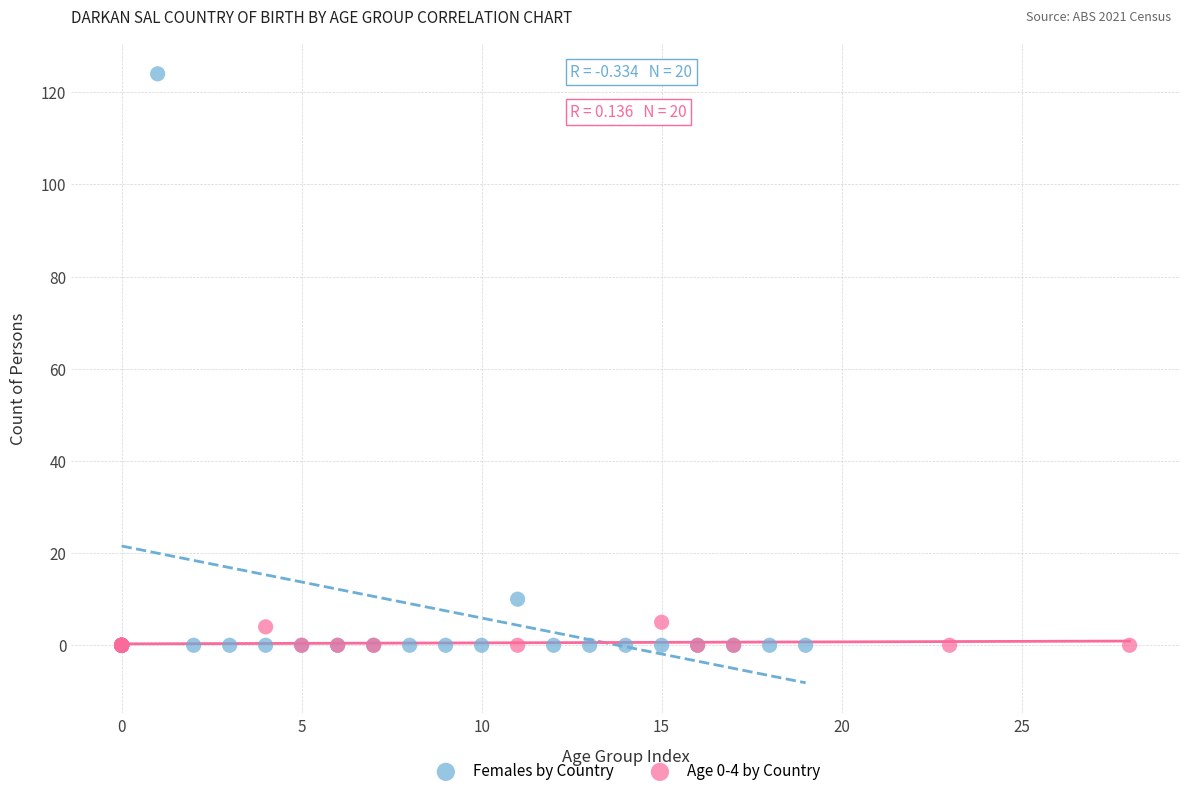

What are all the series names shown in the legend?

Females by Country, Age 0-4 by Country